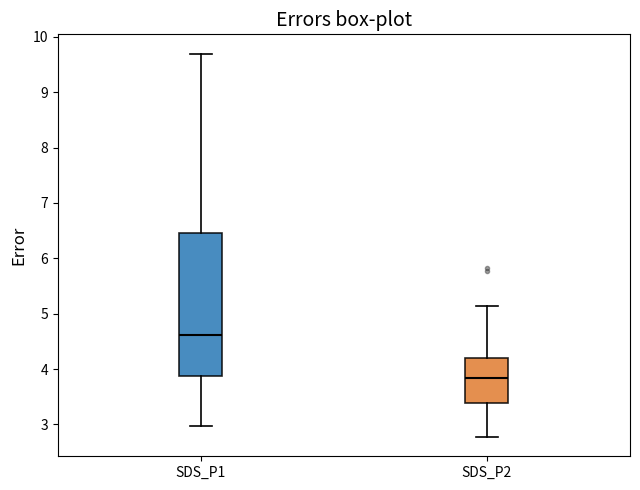

Where does the upper whisker of the box for SDS_P2 end on the y-axis? The values are not printed on the chart, so give them approximately, as read against the axis.

5.1